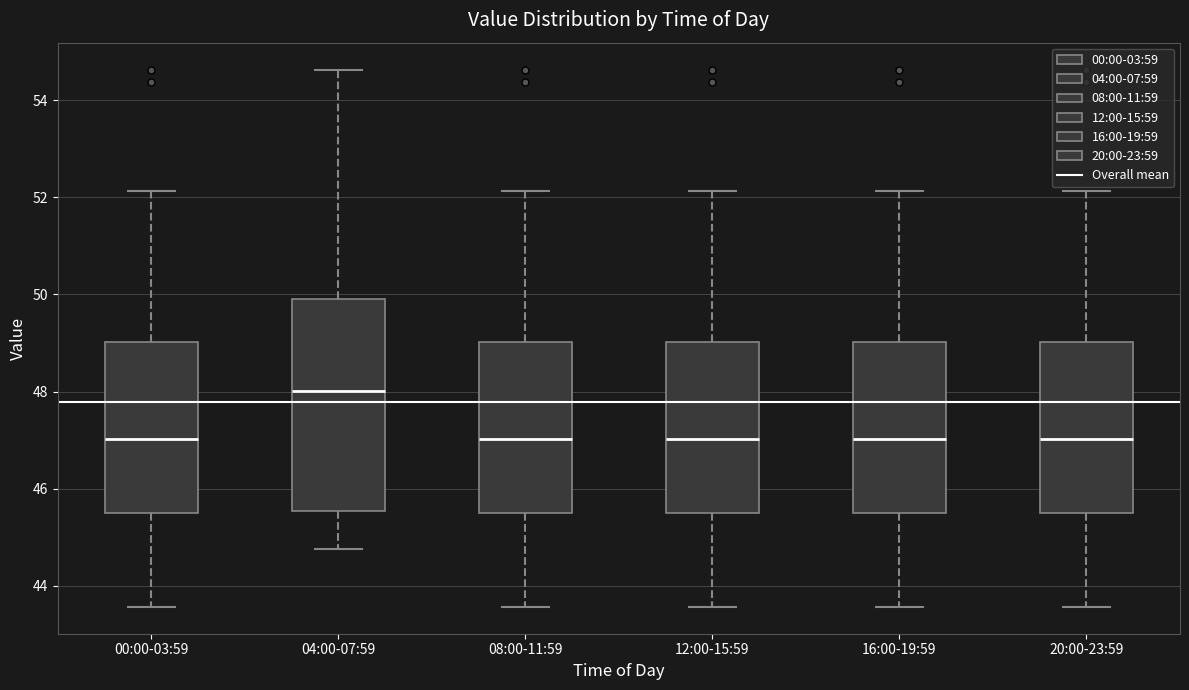

Reading left to right, read every box against the y-axis: the position of its median line, the range the box covers, and the ends of its whiskers. The values are not printed on the chart, so give them approximately, as read against the axis.

00:00-03:59: median 47.0, box 45.4 to 49.0, whiskers 43.6 to 52.2
04:00-07:59: median 48.0, box 45.6 to 50.0, whiskers 44.8 to 54.6
08:00-11:59: median 47.0, box 45.4 to 49.0, whiskers 43.6 to 52.2
12:00-15:59: median 47.0, box 45.4 to 49.0, whiskers 43.6 to 52.2
16:00-19:59: median 47.0, box 45.4 to 49.0, whiskers 43.6 to 52.2
20:00-23:59: median 47.0, box 45.4 to 49.0, whiskers 43.6 to 52.2